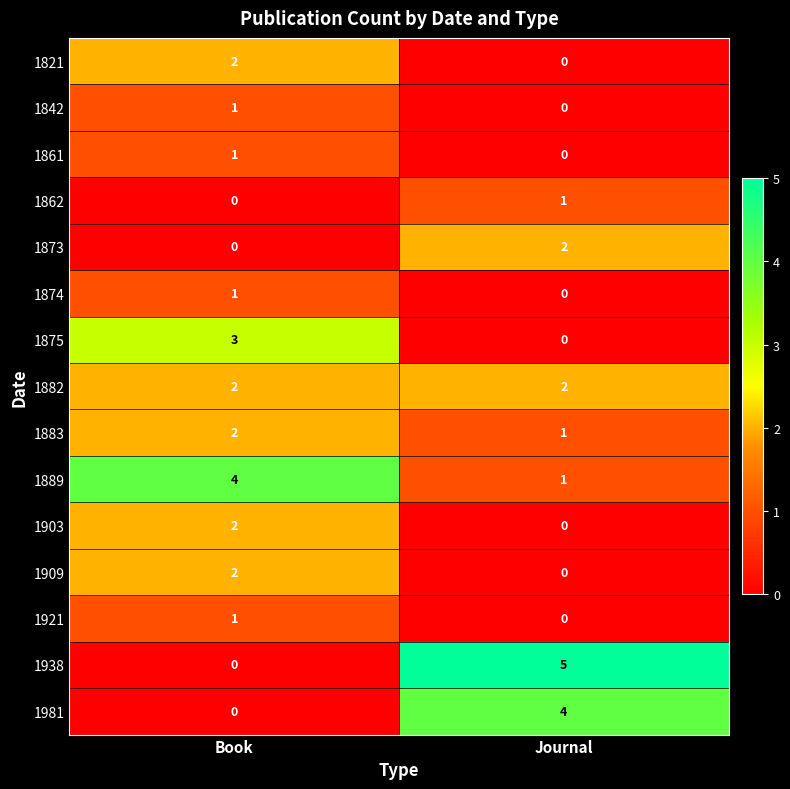

Is it true that 1981 equals 0 at Book?

True